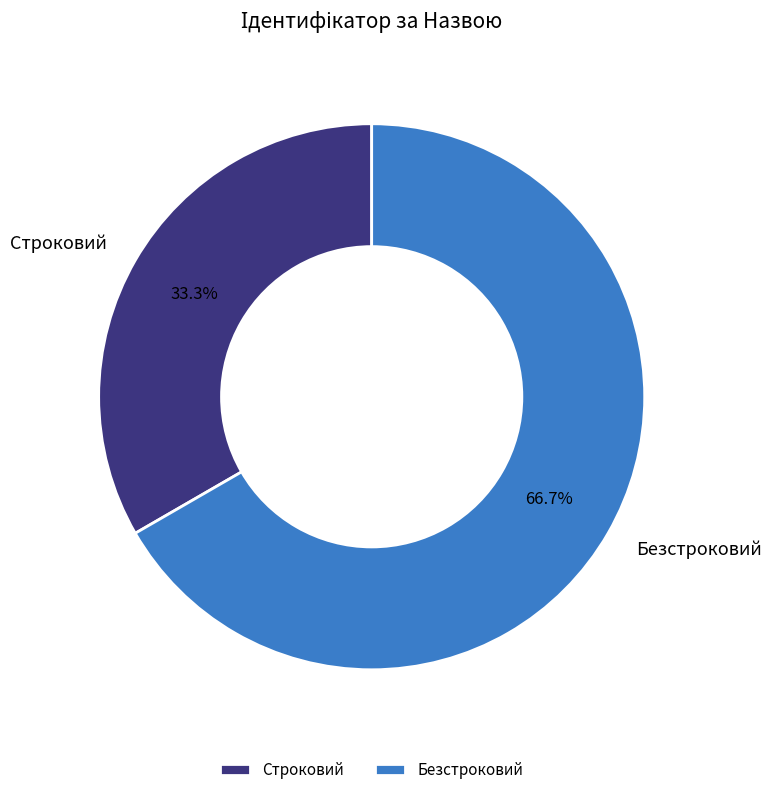

To the nearest percent, what portion does Строковий represent?

33%